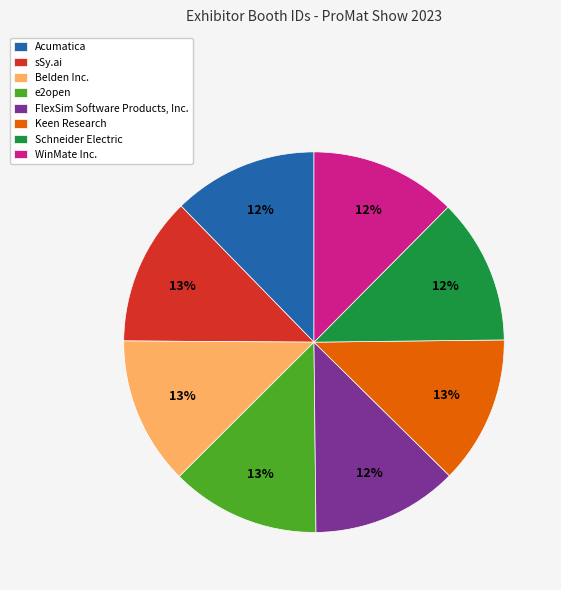

The FlexSim Software Products, Inc. slice represents 12% of the pie. True or false?

True